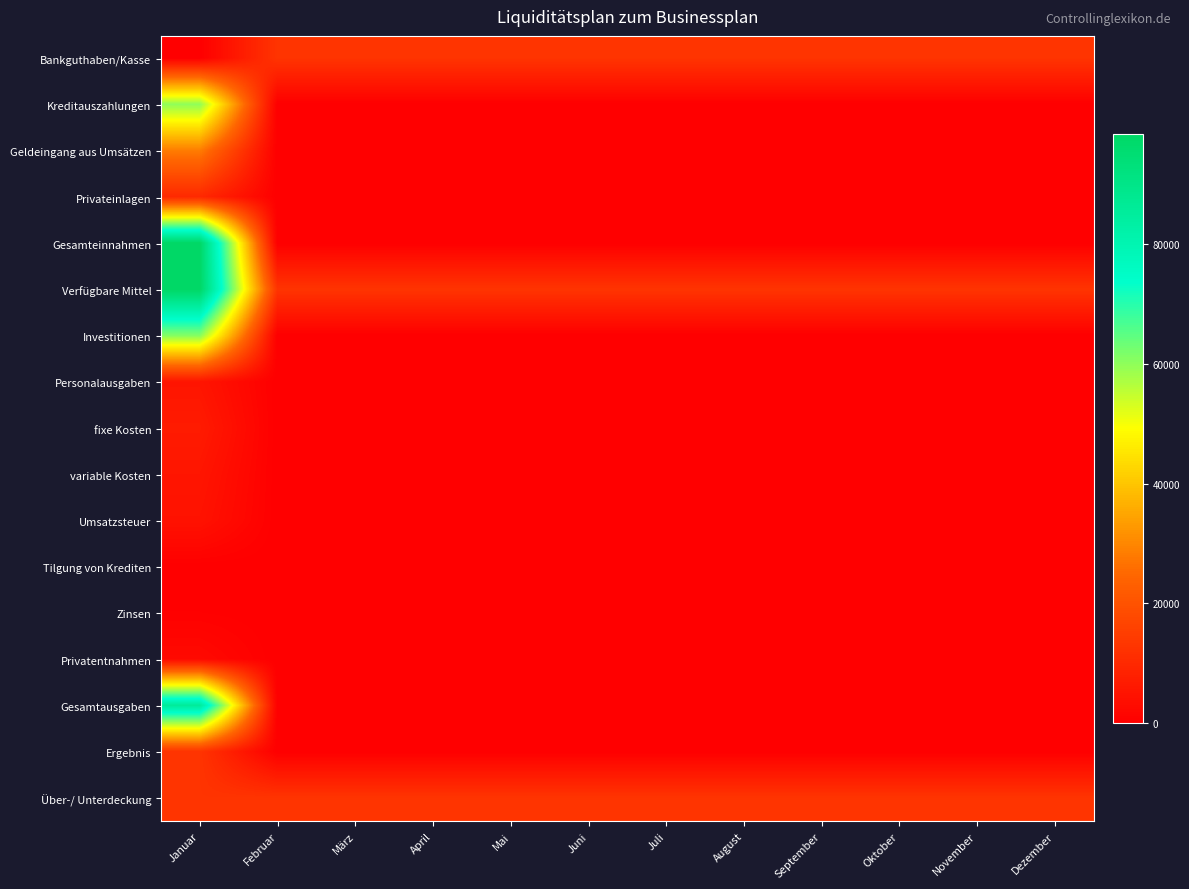

Which has a higher value, Oktober or Januar?

Oktober